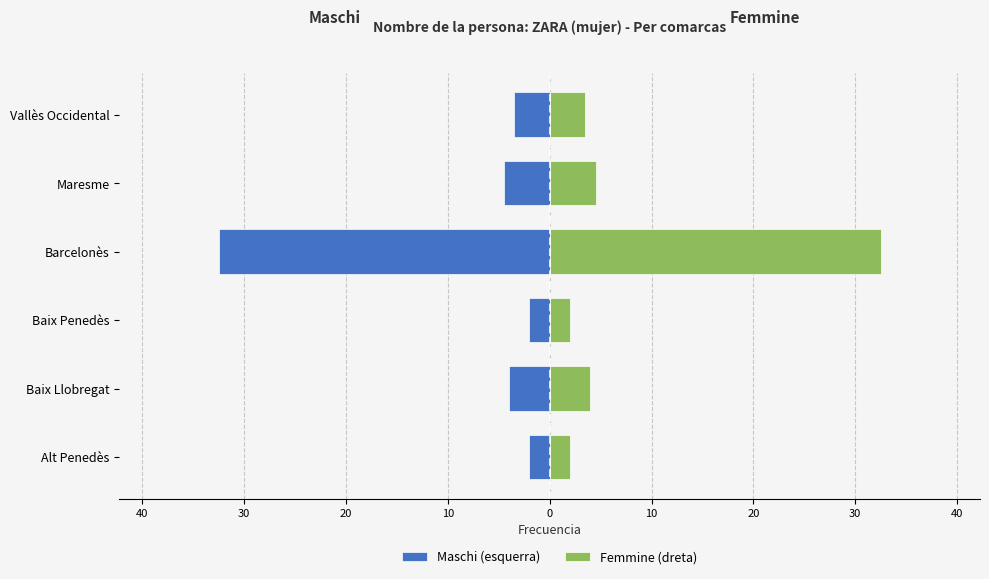

Reading left to right, extract all data points from this chart.

Maschi (esquerra): -2.0	-4.0	-2.0	-32.5	-4.5	-3.5
Femmine (dreta): 2.0	4.0	2.0	32.5	4.5	3.5